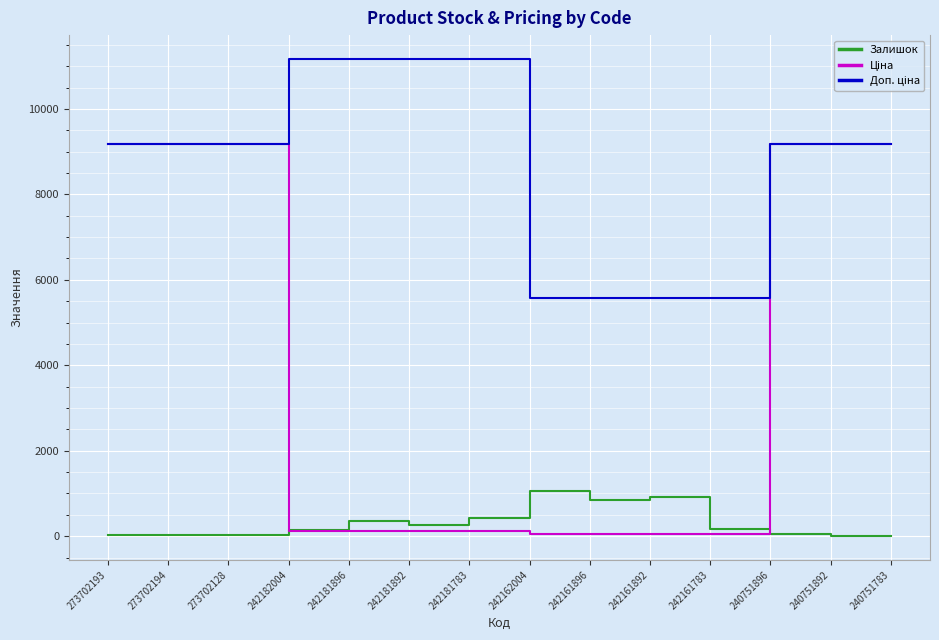

True or false: Залишок has a value of 403.2 at 242162004.

False